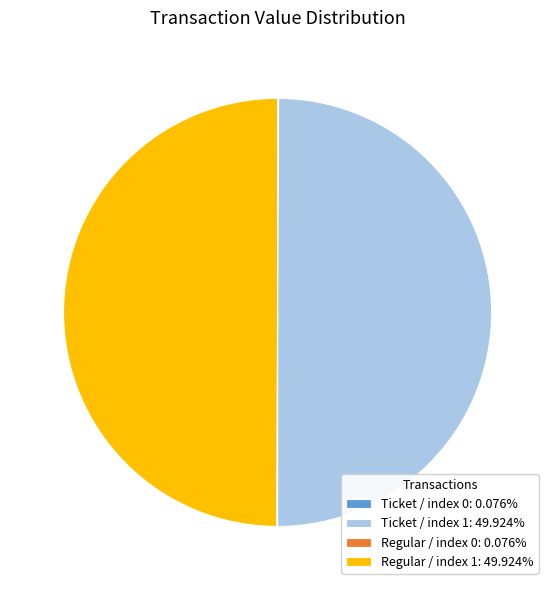

Is the sum of Regular / index 1: 49.924% and Ticket / index 1: 49.924% greater than half?

Yes